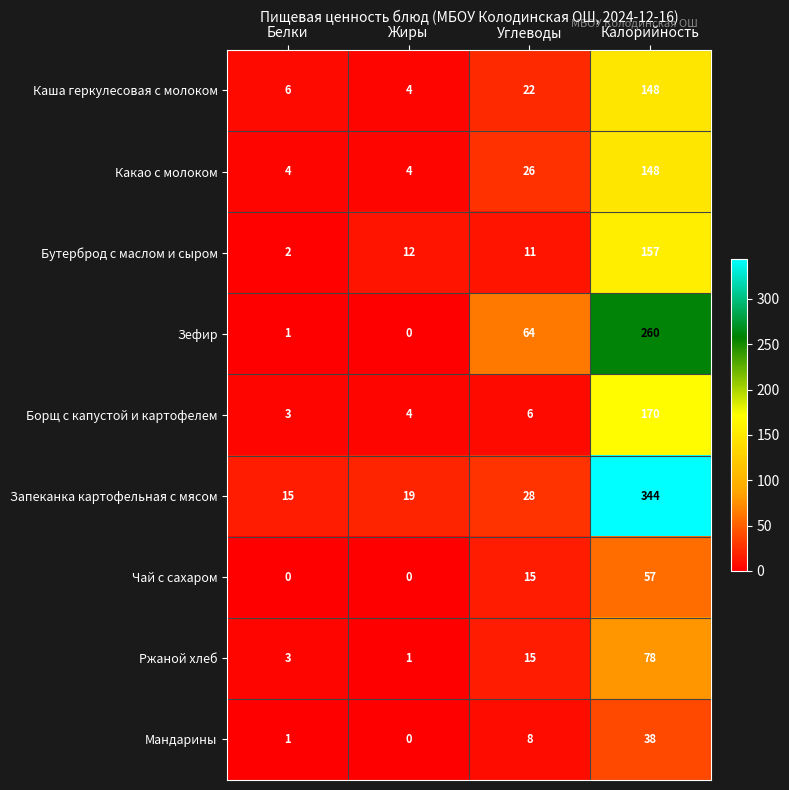

What is the sum of all Мандарины values?

47